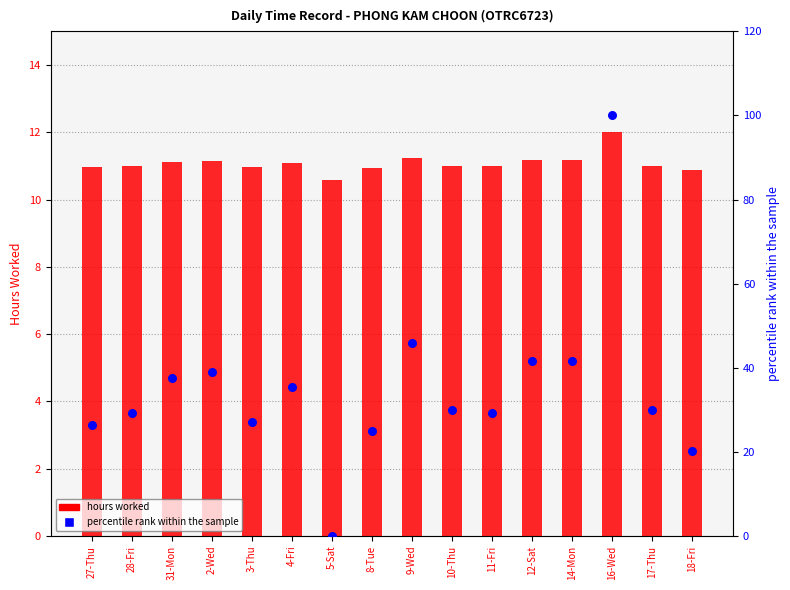

Which series has the widest spread of Y values?

percentile rank within the sample